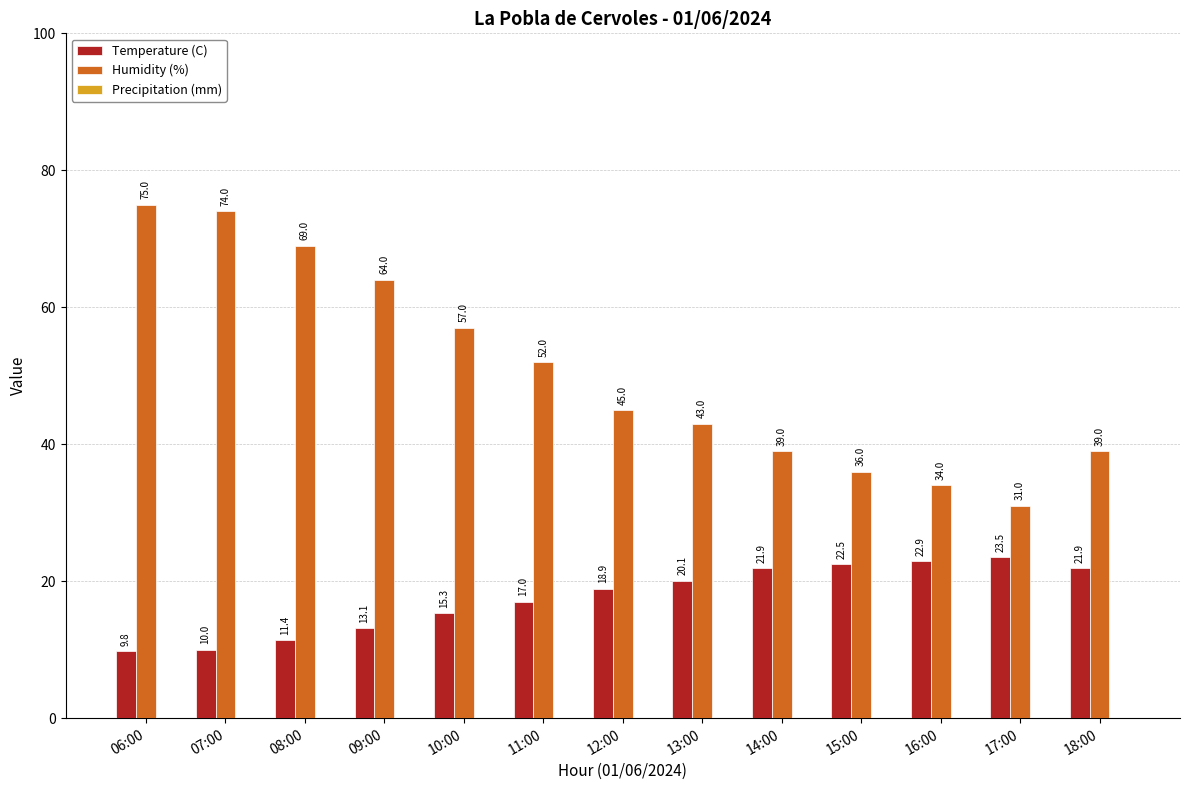

What is the difference between the second highest and second lowest values in the Temperature (C) series?

12.9